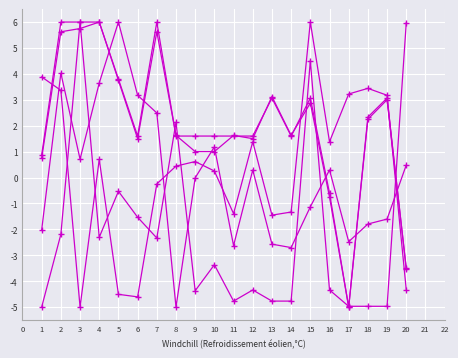

Is this an area chart (filled region under the line)?

No